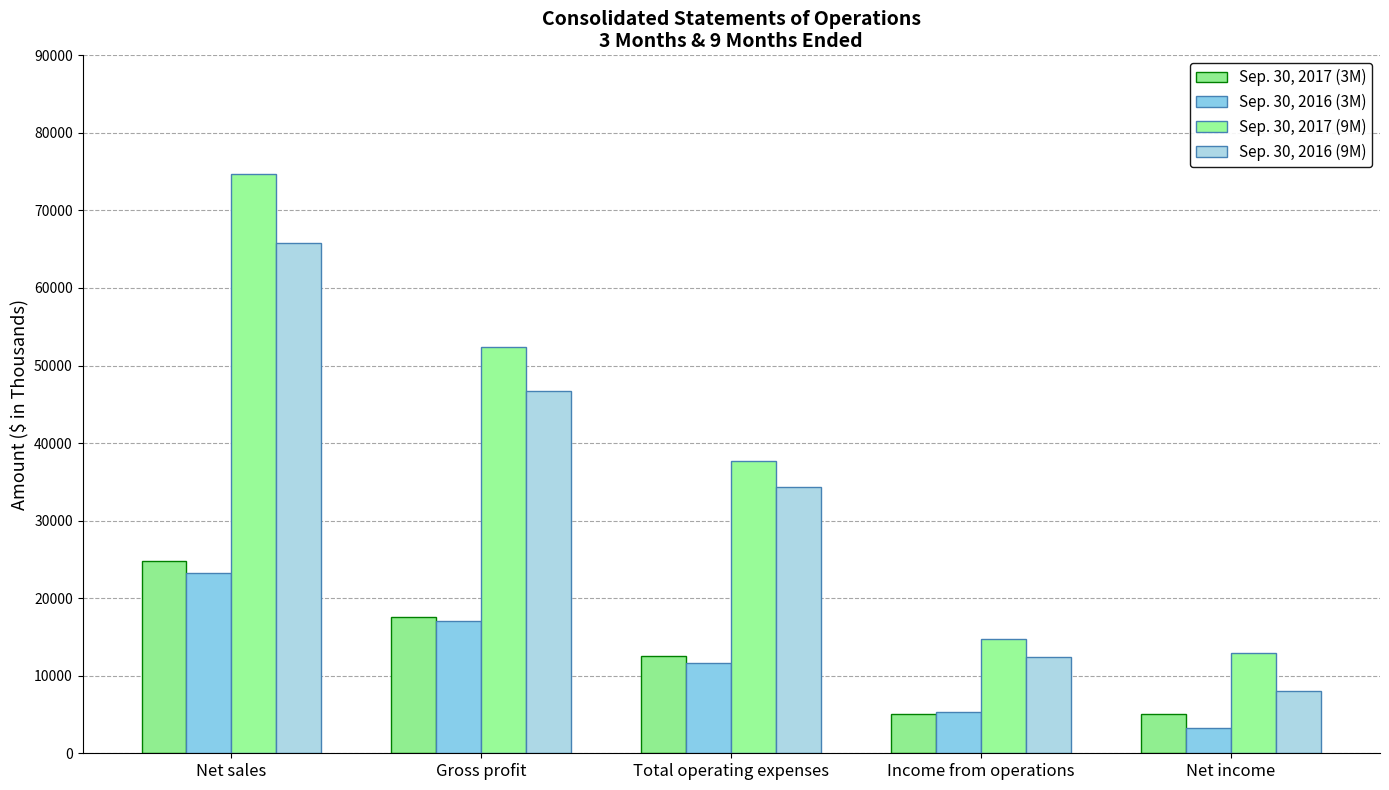

What is the minimum value shown in the chart?

3229